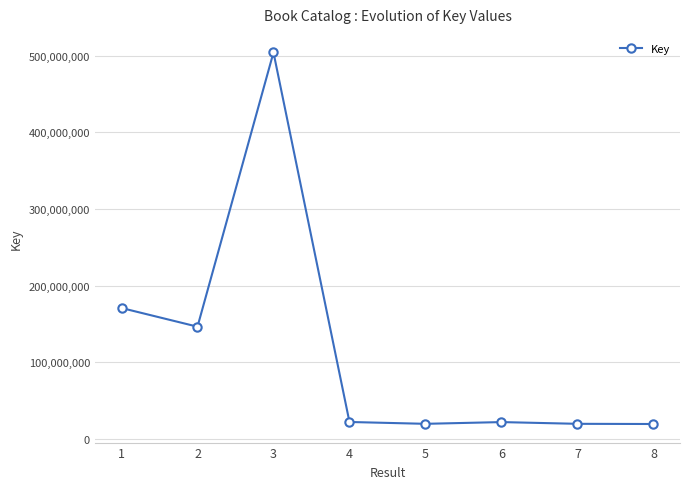

What is the value of the 8th point from the left?

19343500